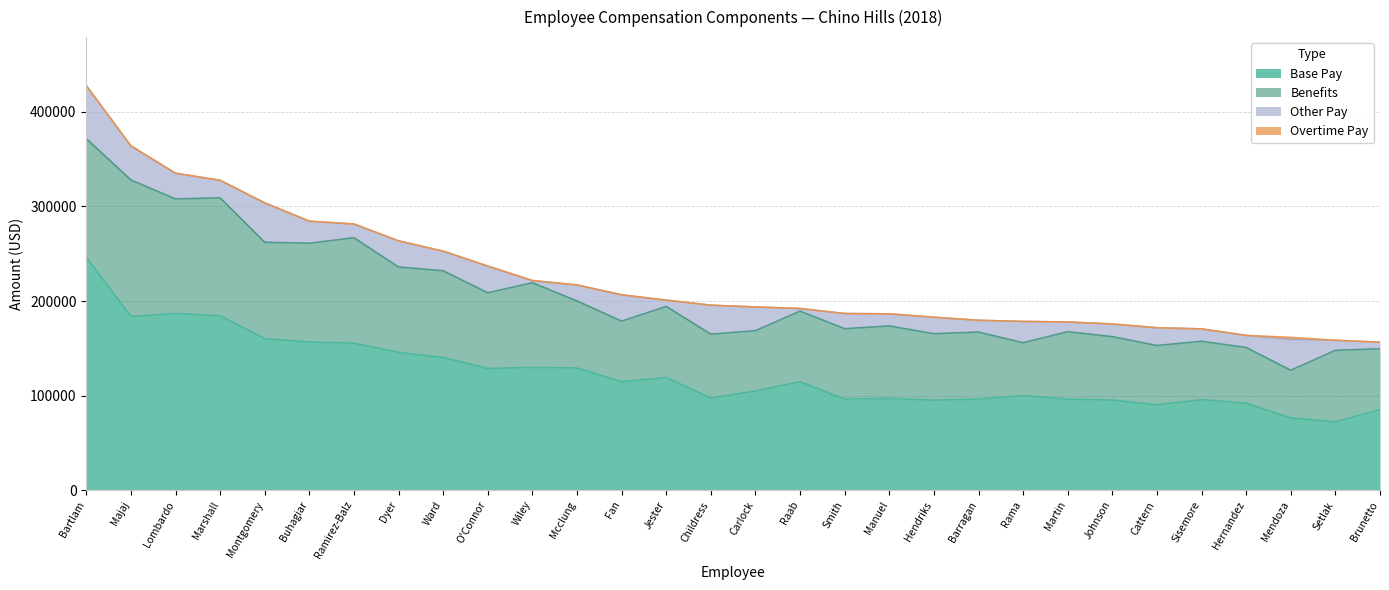

What is the difference between the maximum and minimum values in the Overtime Pay series?

2216.3